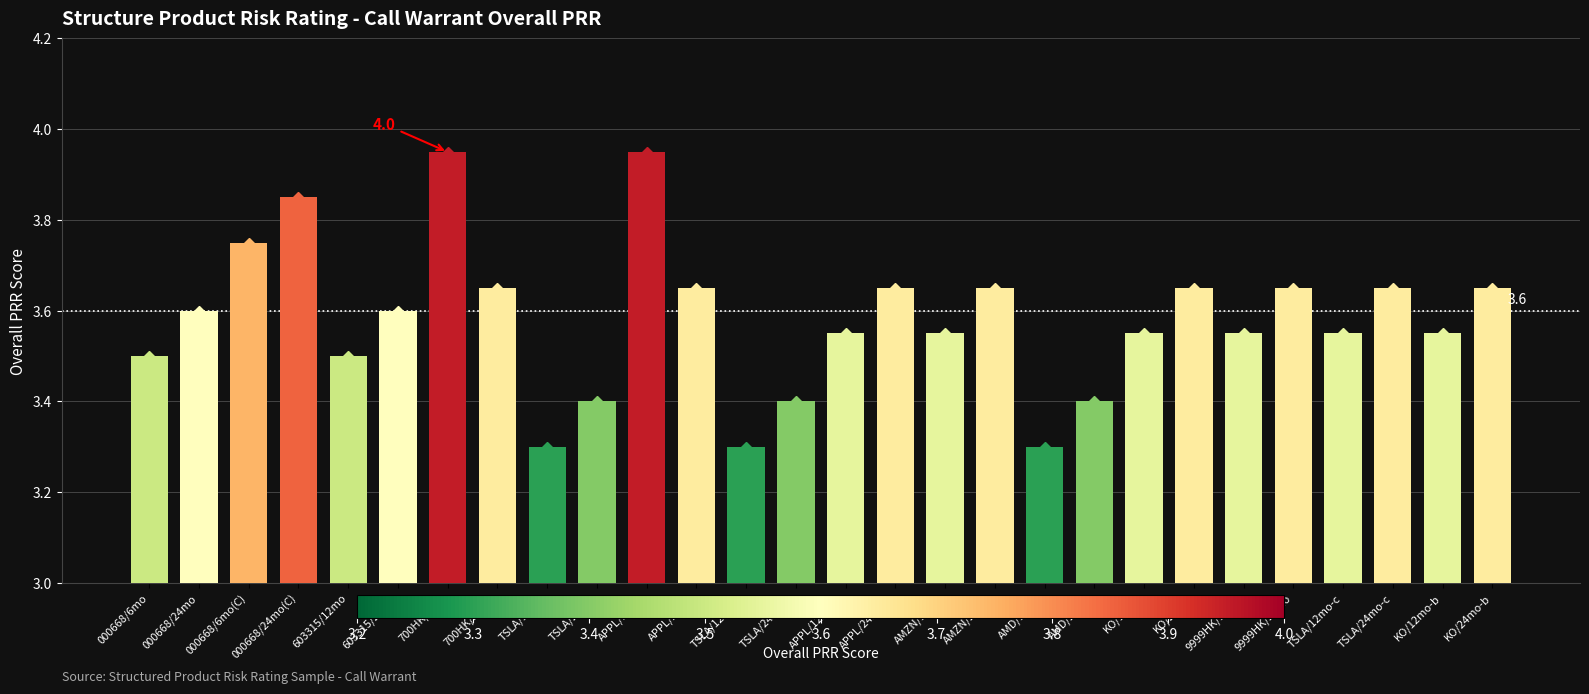

What is the label of the 19th bar from the right?

TSLA/24mo